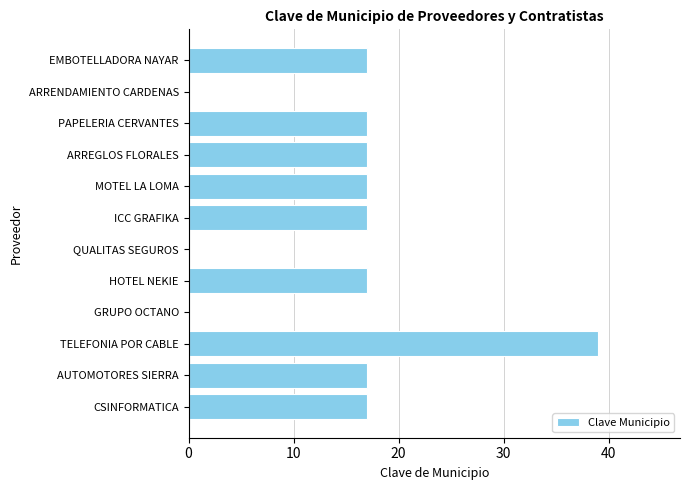

What is the change in value from QUALITAS SEGUROS to MOTEL LA LOMA?

+17